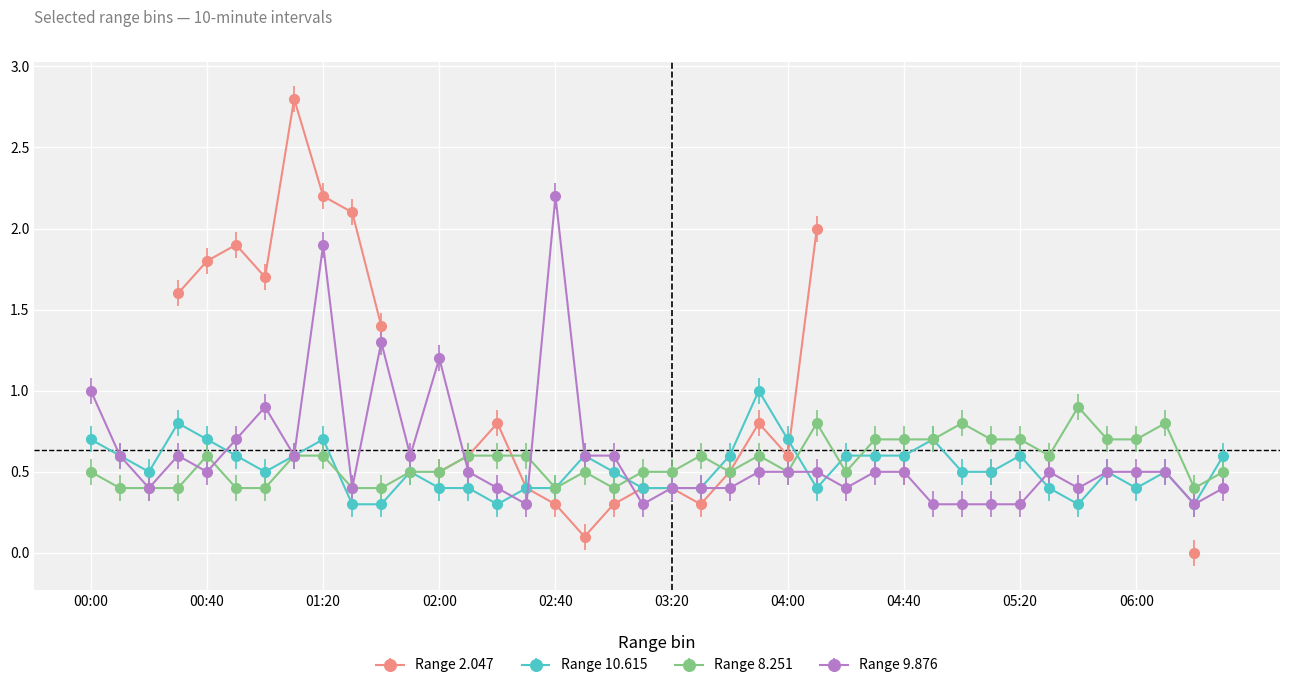

True or false: Range 8.251 has more than 2 interior local peaks.

True